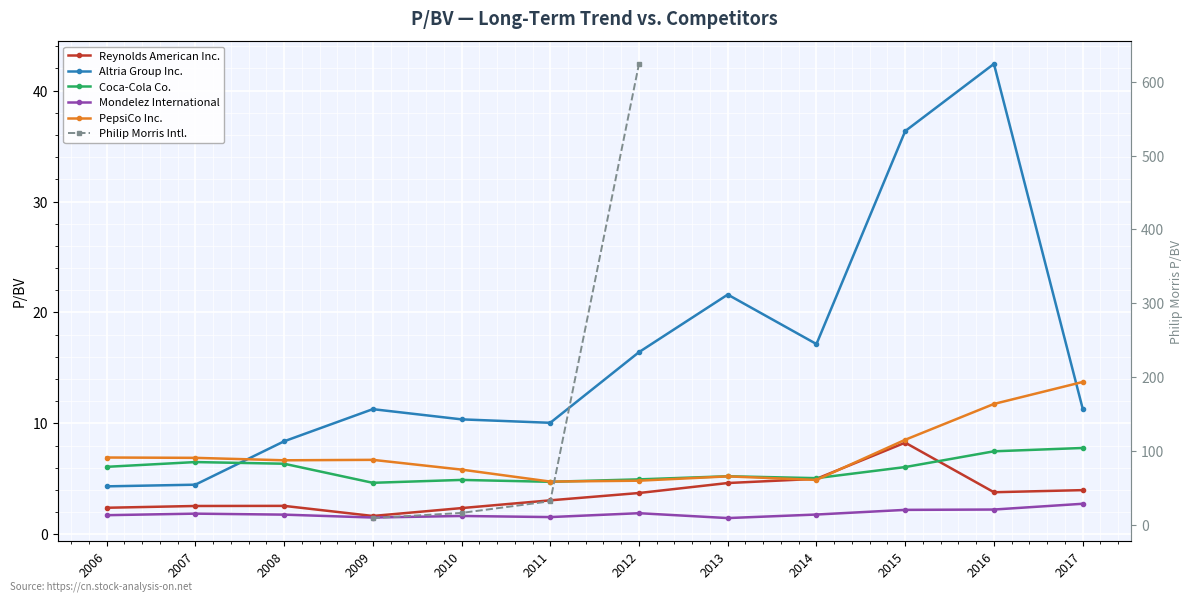

At which label does Philip Morris Intl. first exceed 624?

2012